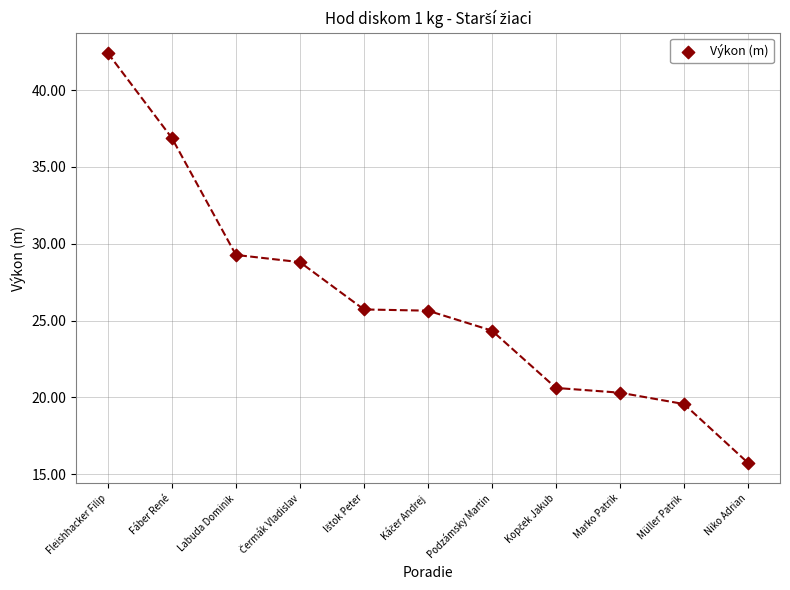

What is the average X value?

6.0